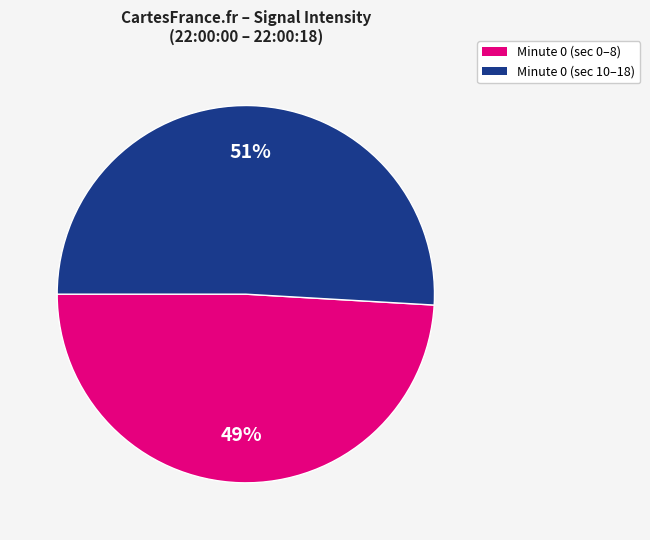

To the nearest percent, what is the average slice percentage?

50%